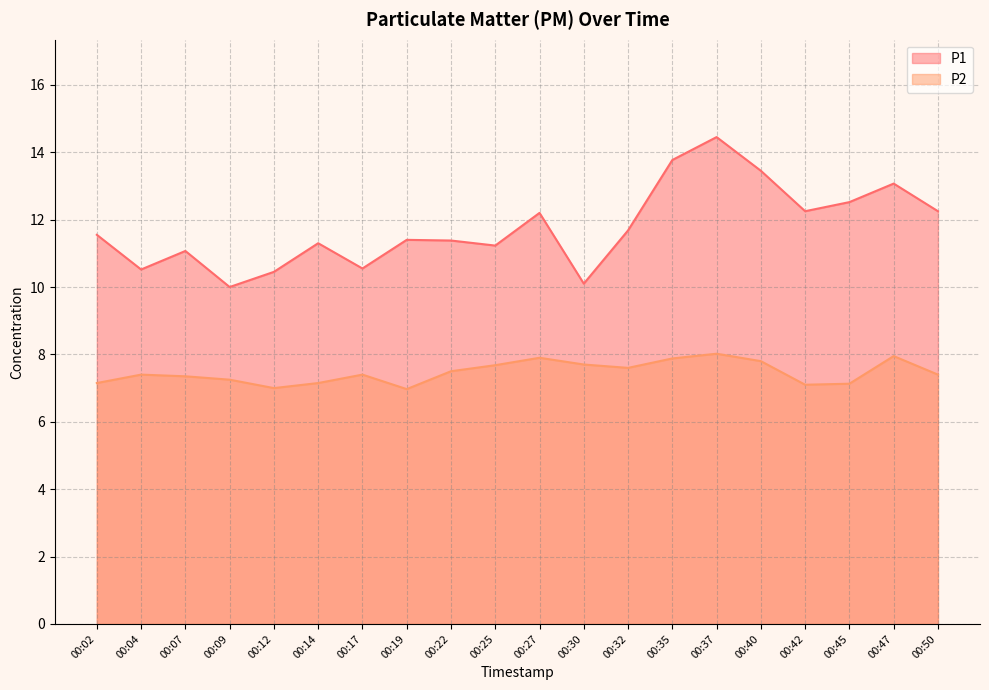

Between 00:25 and 00:40, which series saw the biggest shift?

P1